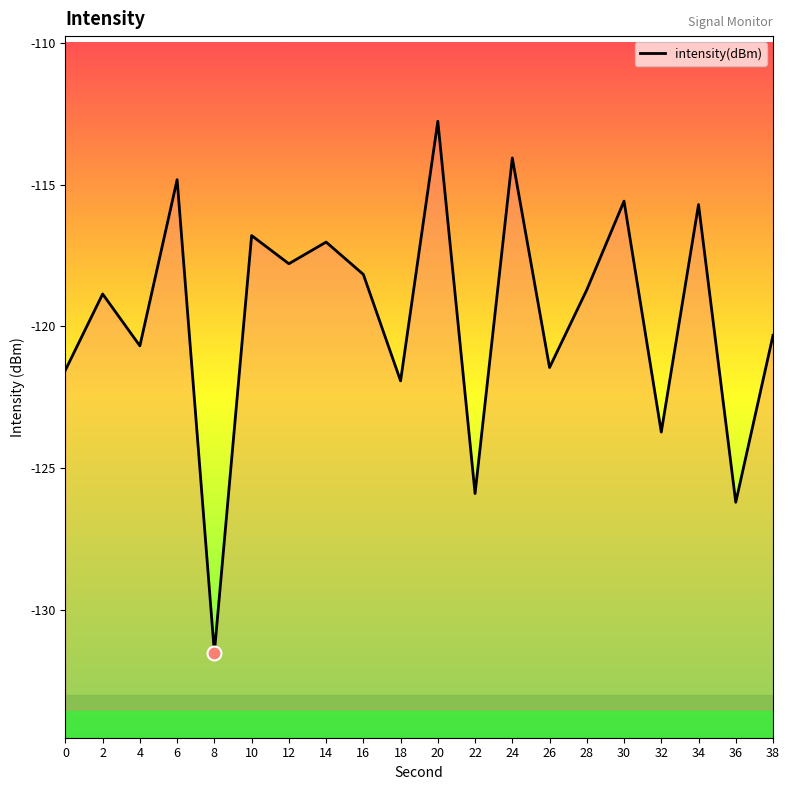

At which category does the data reach its first local peak?

2